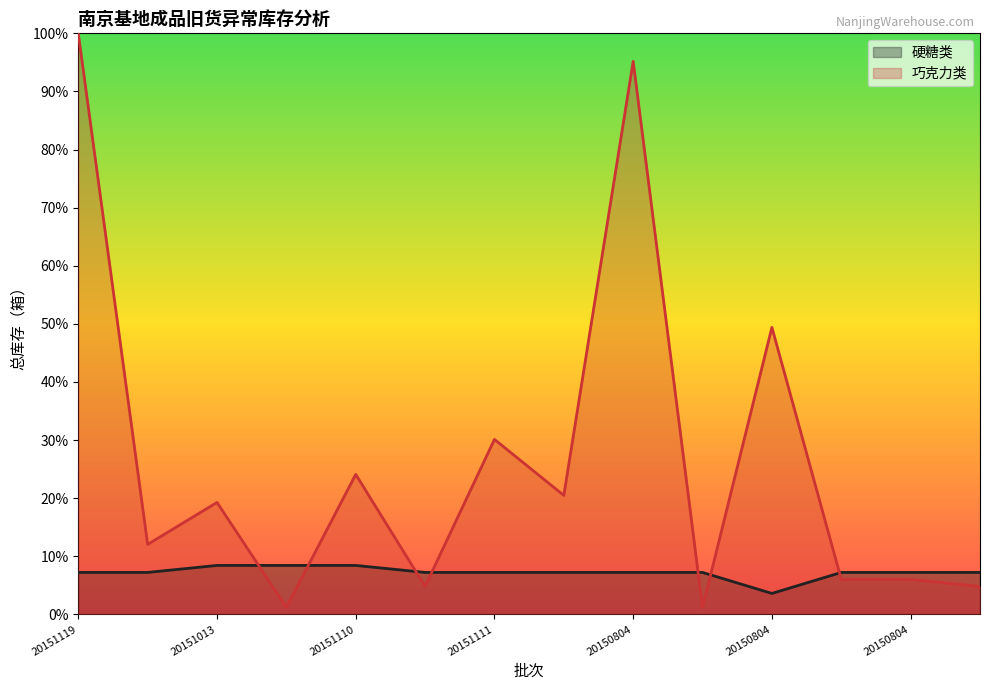

How many data points in 硬糖类 are less than 7?

1